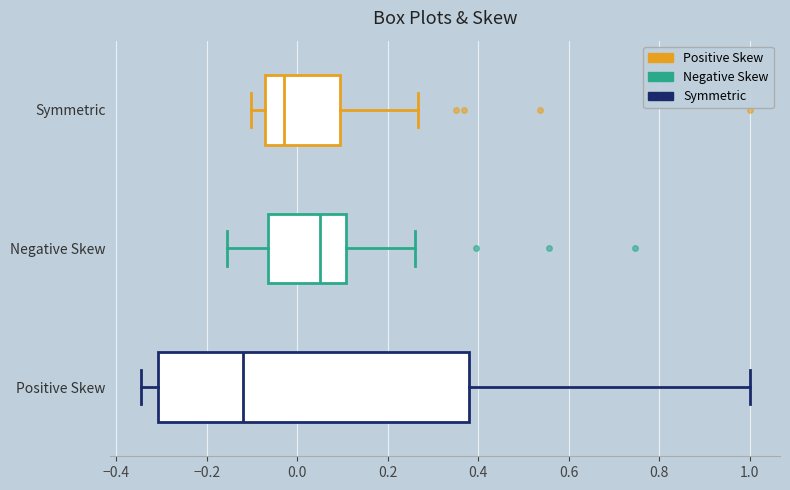

Reading bottom to top, read every box against the x-axis: the position of its median line, the range the box covers, and the ends of its whiskers. The values are not printed on the chart, so give them approximately, as read against the axis.

Positive Skew: median -0.12, box -0.30 to 0.38, whiskers -0.34 to 1.00
Negative Skew: median 0.04, box -0.06 to 0.10, whiskers -0.16 to 0.26
Symmetric: median -0.02, box -0.08 to 0.10, whiskers -0.10 to 0.26